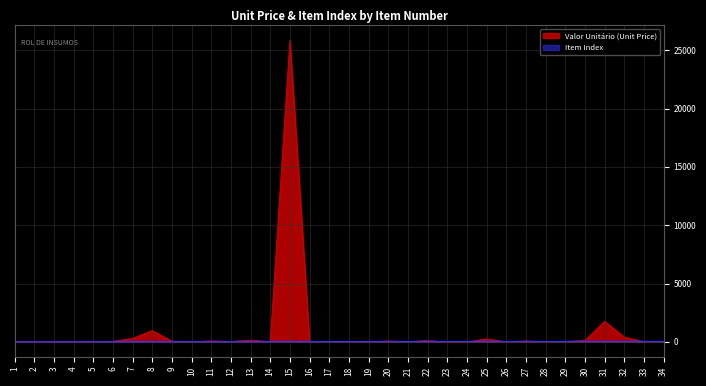

How many lines are shown in the chart?

2